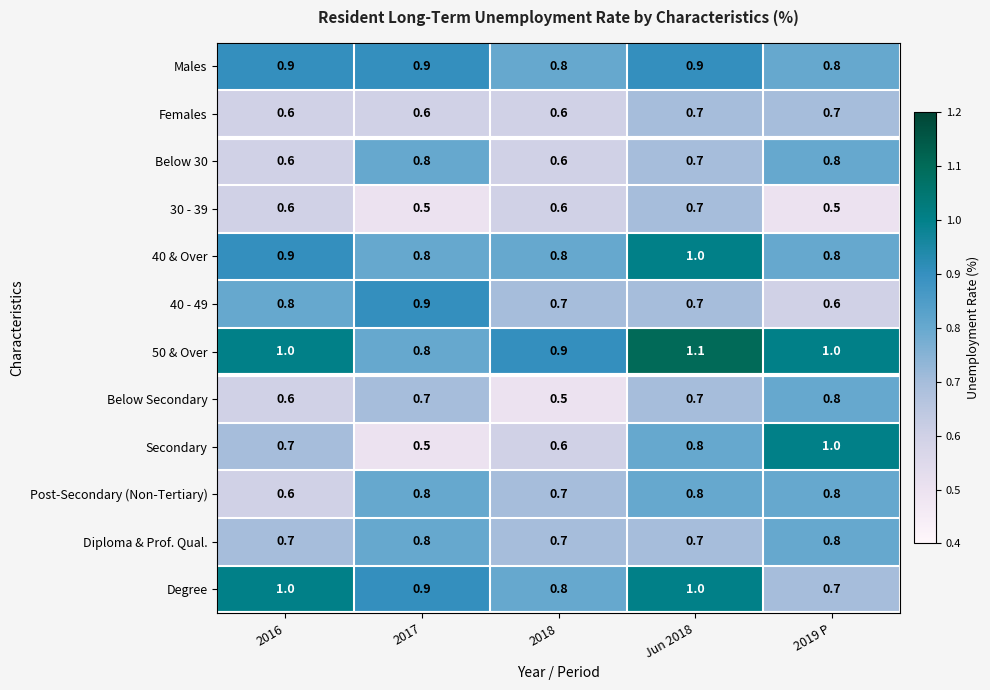

What is the average value of the Secondary series?

0.7